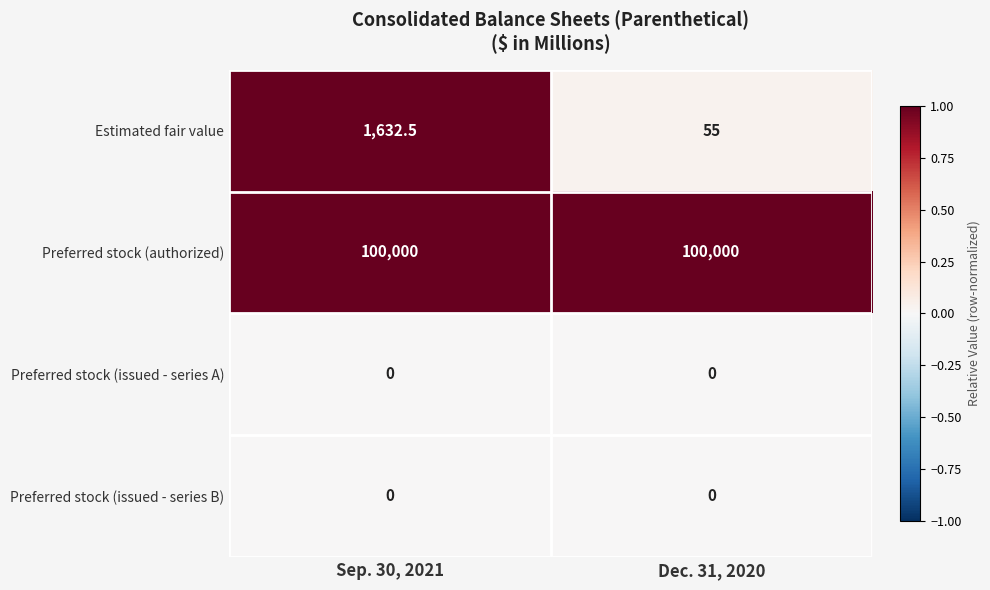

What is the greatest value displayed?

100000.0